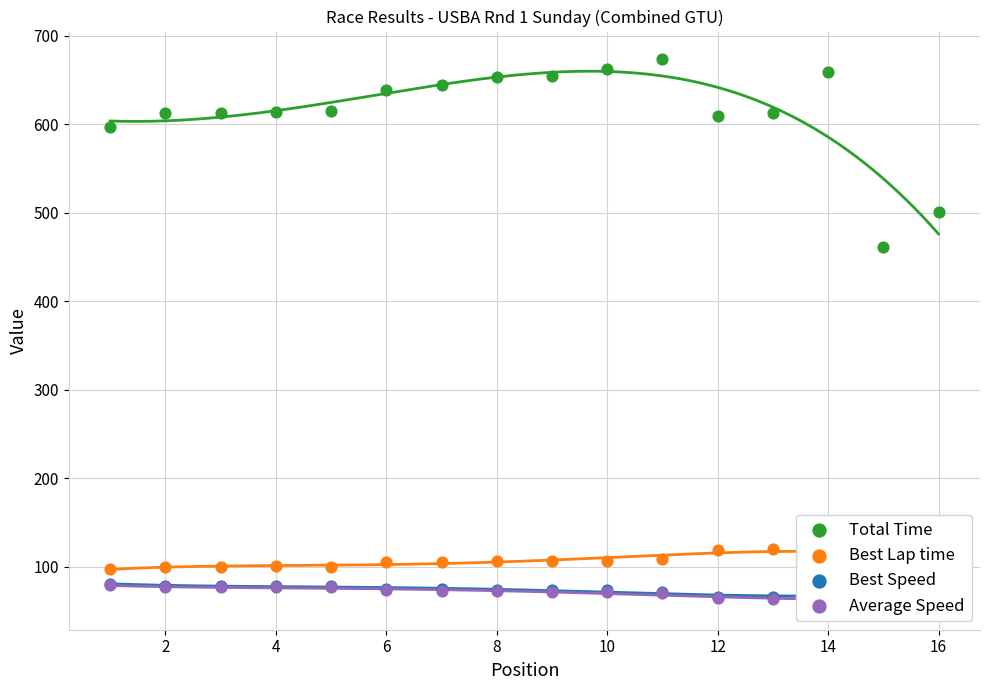

Is the value of Average Speed at 16 greater than the value of Total Time at 14?

No